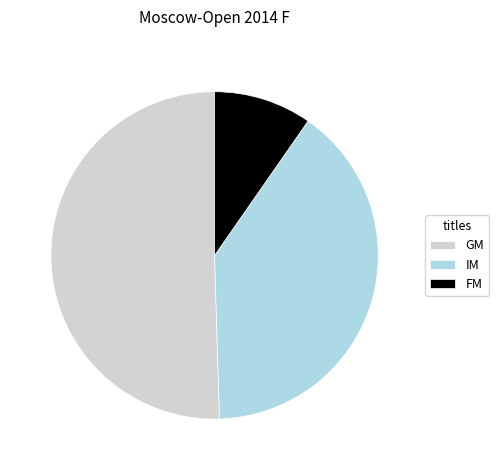

Is FM the majority of the pie?

No